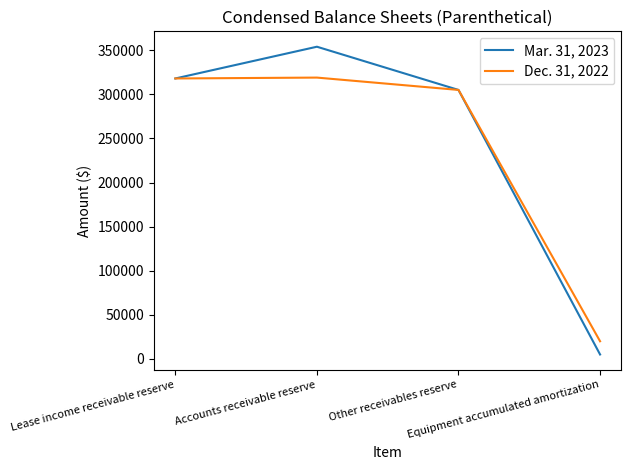

What is the smallest value displayed?

5000